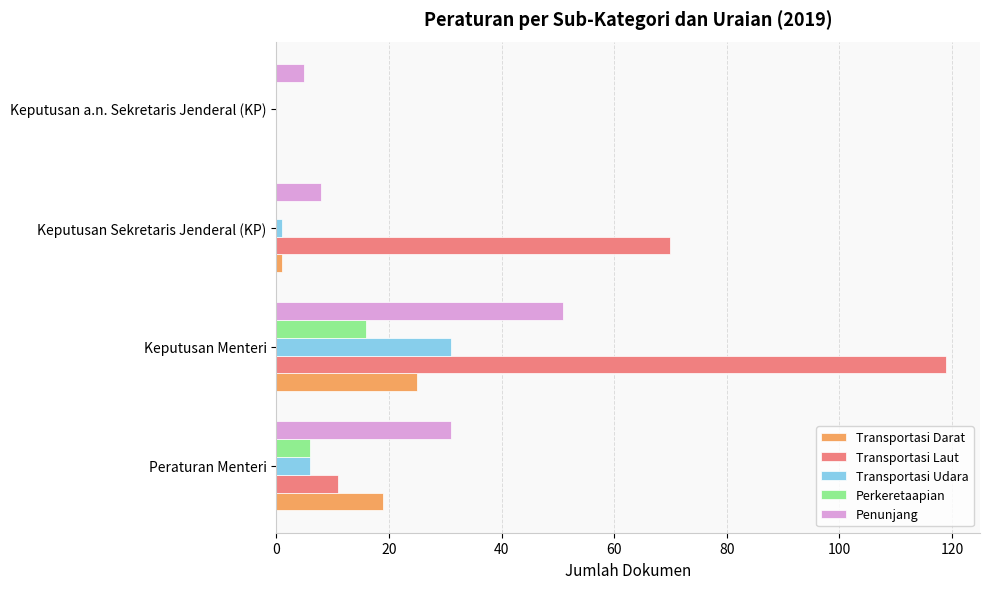

True or false: Transportasi Udara has a value of 55 at Keputusan Menteri.

False